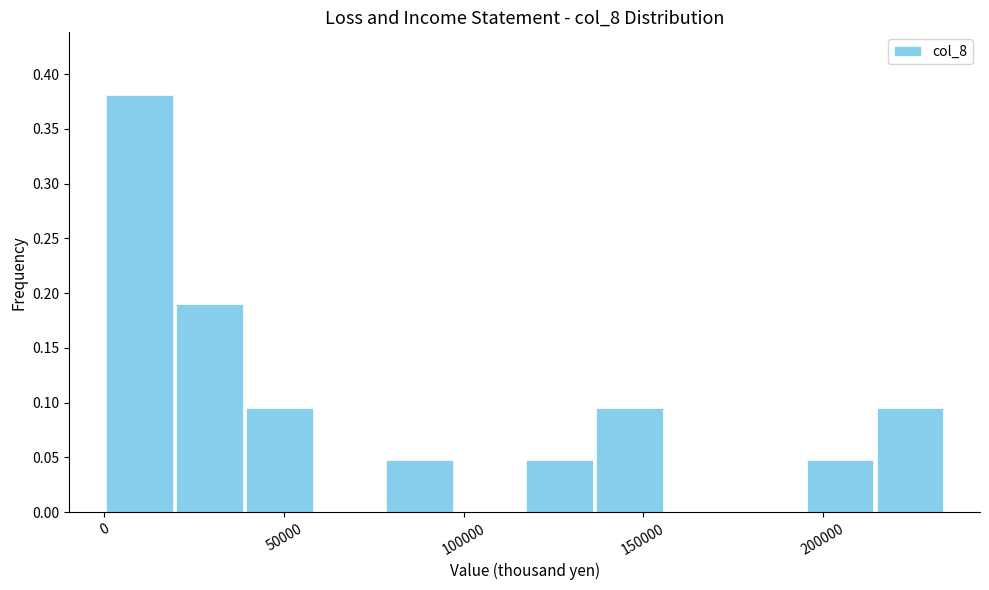

Around what value on the x-axis is the tallest bar? Give the approximate position of its centre, as read against the axis.

10000